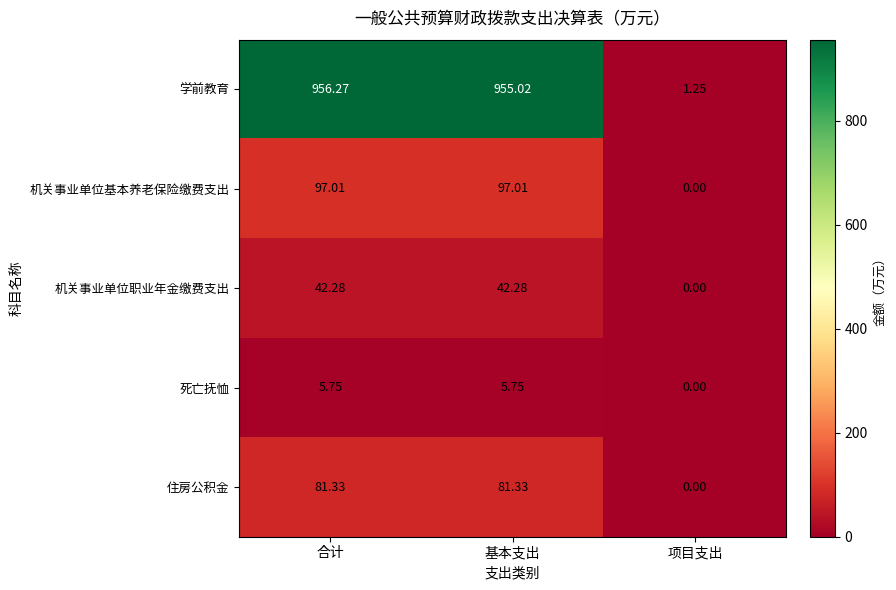

At which category is the sum across all series the highest?

合计